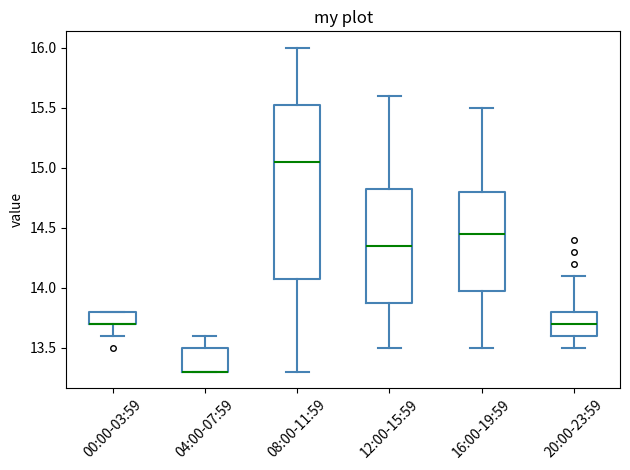

Reading left to right, transcribe this box plot: for each box, give where its median line is, the range the box spans, and where its two whiskers end, as read against the y-axis. The values are not printed on the chart, so give them approximately, as read against the axis.

00:00-03:59: median 13.70 (drawn on the box's lower edge), box 13.70 to 13.80, whiskers 13.60 to 13.80
04:00-07:59: median 13.30 (drawn on the box's lower edge), box 13.30 to 13.50, whiskers 13.30 to 13.60
08:00-11:59: median 15.05, box 14.10 to 15.55, whiskers 13.30 to 16.00
12:00-15:59: median 14.35, box 13.90 to 14.85, whiskers 13.50 to 15.60
16:00-19:59: median 14.45, box 14.00 to 14.80, whiskers 13.50 to 15.50
20:00-23:59: median 13.70, box 13.60 to 13.80, whiskers 13.50 to 14.10